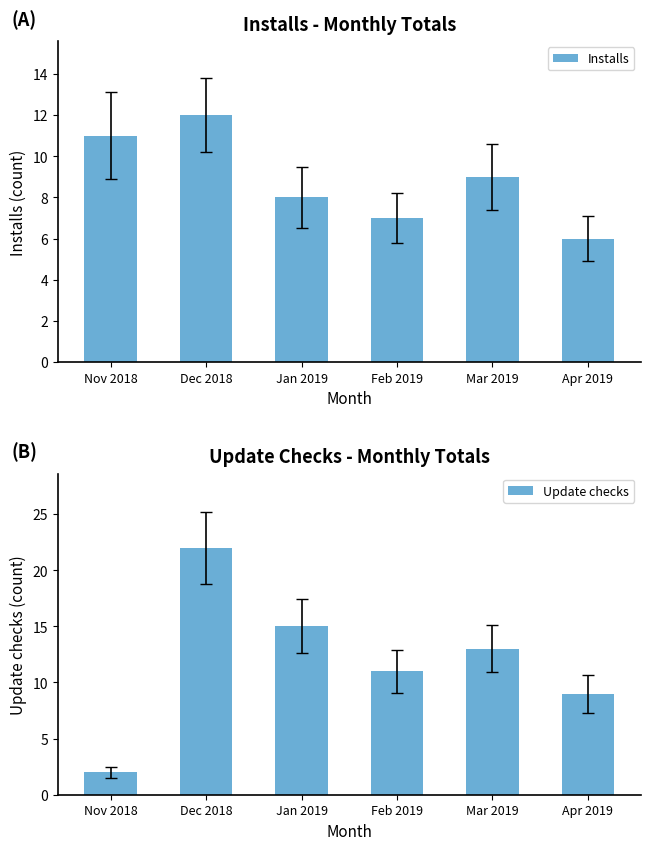

Is it true that Installs equals 11 at Nov 2018?

True